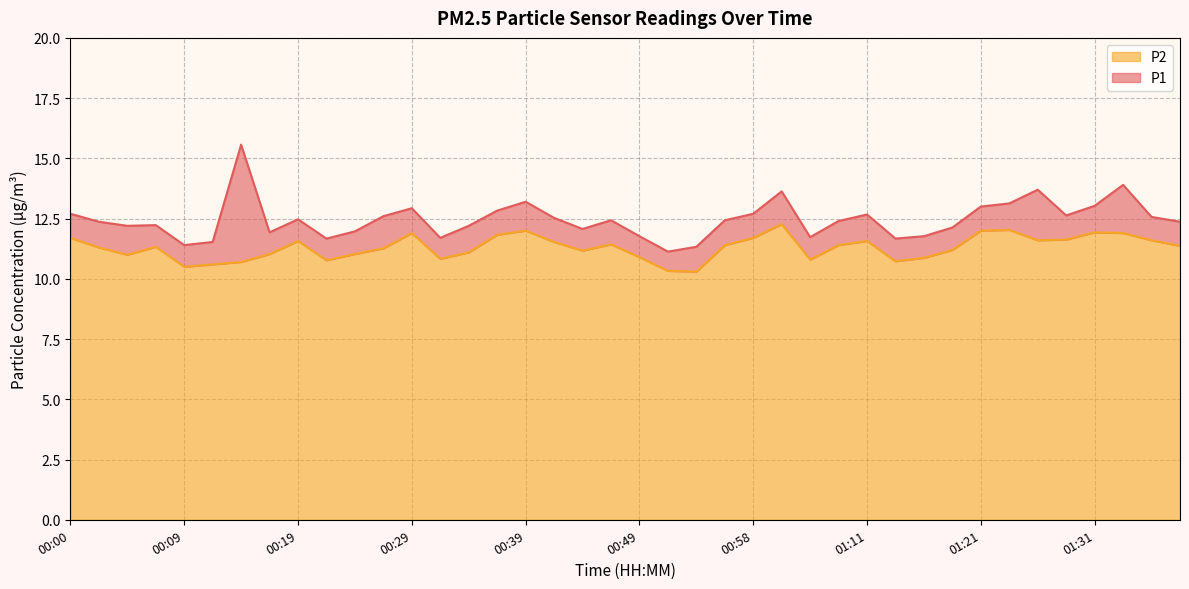

Reading right to left, list all the values displayed in this chart.

P1: 12.4	12.6	13.9	13.0	12.6	13.7	13.1	13.0	12.1	11.8	11.7	12.7	12.4	11.7	13.6	12.7	12.4	11.3	11.1	11.8	12.4	12.1	12.5	13.2	12.8	12.2	11.7	12.9	12.6	12.0	11.7	12.5	11.9	15.6	11.5	11.4	12.2	12.2	12.4	12.7
P2: 11.4	11.6	11.9	11.9	11.6	11.6	12.0	12.0	11.2	10.9	10.7	11.6	11.4	10.8	12.3	11.7	11.4	10.3	10.3	10.9	11.4	11.2	11.5	12.0	11.8	11.1	10.8	11.9	11.3	11.0	10.8	11.6	11.0	10.7	10.6	10.5	11.3	11.0	11.3	11.7